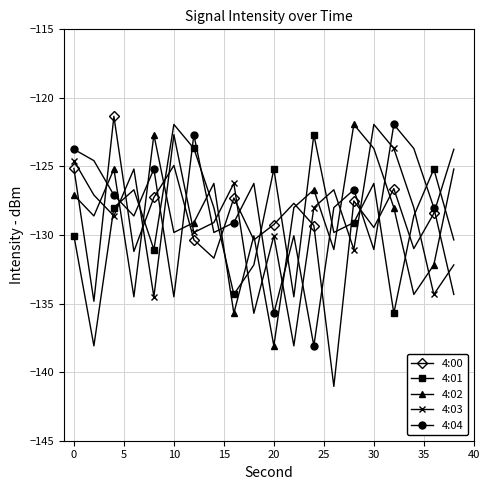

What is the minimum value for 4:02?

-138.1